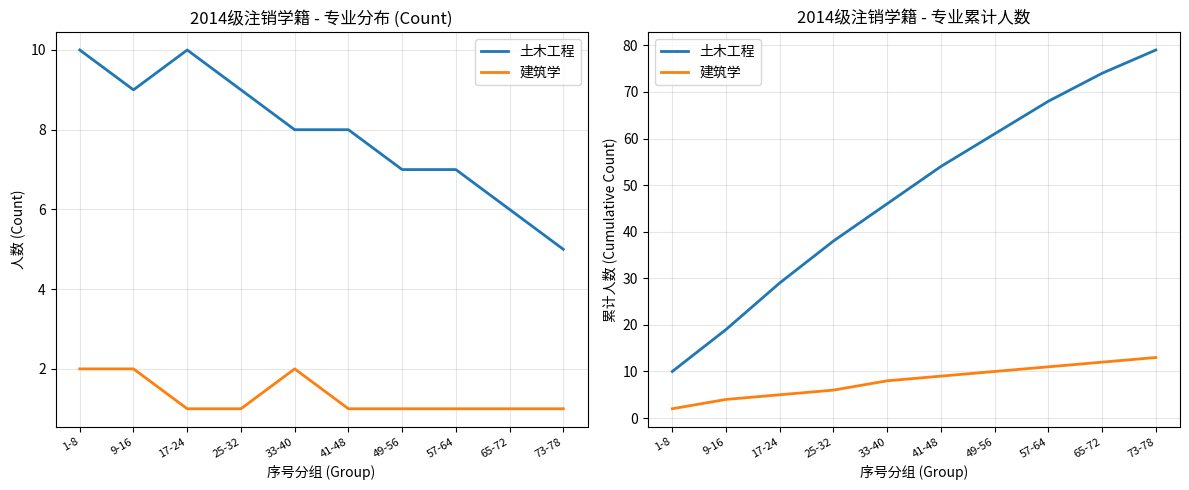

What is the label of the 6th point from the right?

33-40